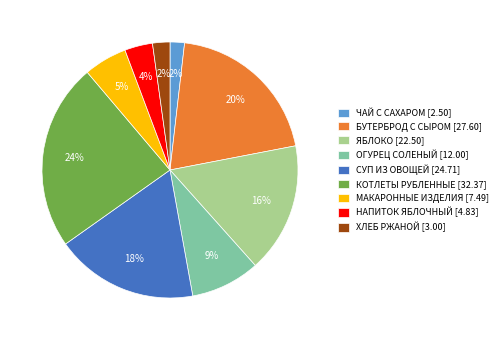

Count the number of slices in the pie.

9